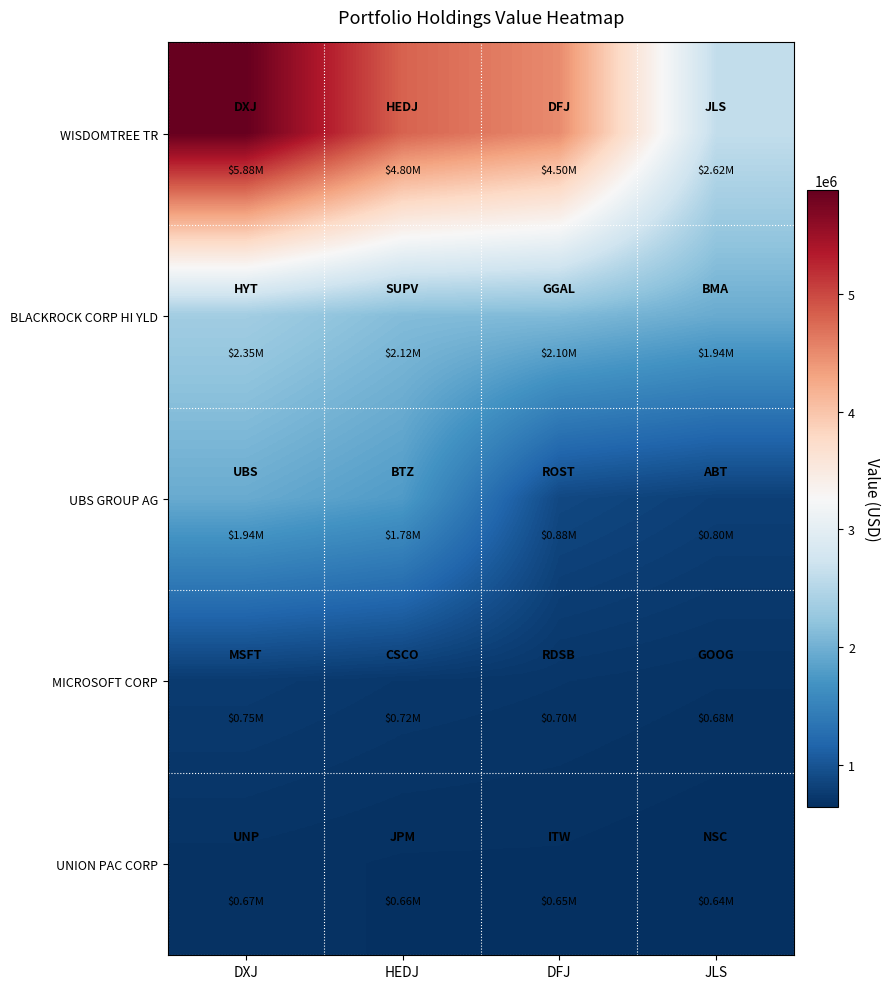

Reading left to right, transcribe all the data shown in this chart.

WISDOMTREE TR: DXJ=5881000	HEDJ=4804000	DFJ=4498000	JLS=2622000
BLACKROCK CORP HI YLD: DXJ=2347000	HEDJ=2124000	DFJ=2104000	JLS=1943000
UBS GROUP AG: DXJ=1943000	HEDJ=1777000	DFJ=879000	JLS=798000
MICROSOFT CORP: DXJ=752000	HEDJ=718000	DFJ=701000	JLS=681000
UNION PAC CORP: DXJ=670000	HEDJ=655000	DFJ=654000	JLS=638000